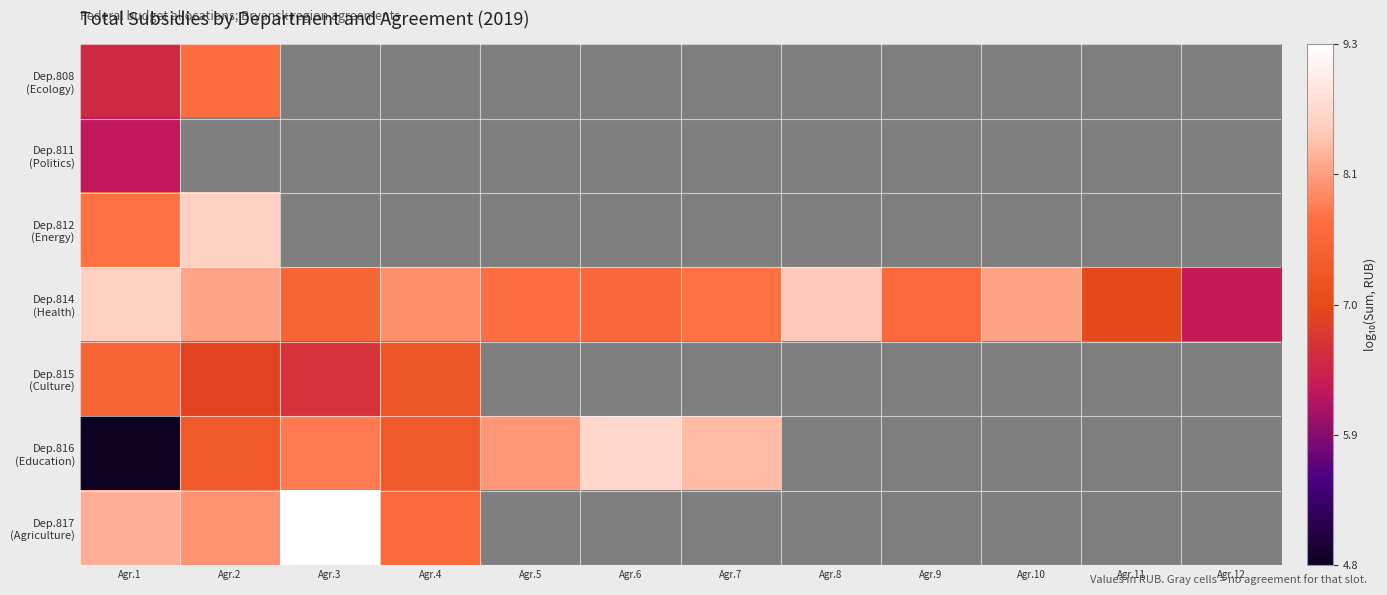

What is the spread (max minus min) of values at Agr.1?

3.7